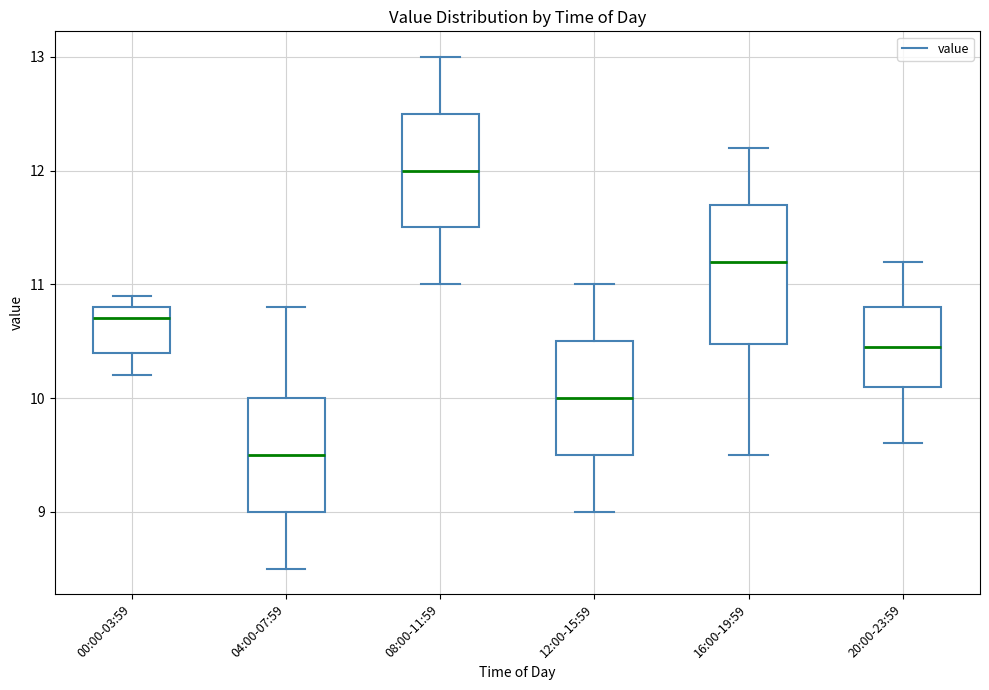

Where does the lower whisker of the box for 12:00-15:59 end on the y-axis? The values are not printed on the chart, so give them approximately, as read against the axis.

9.0